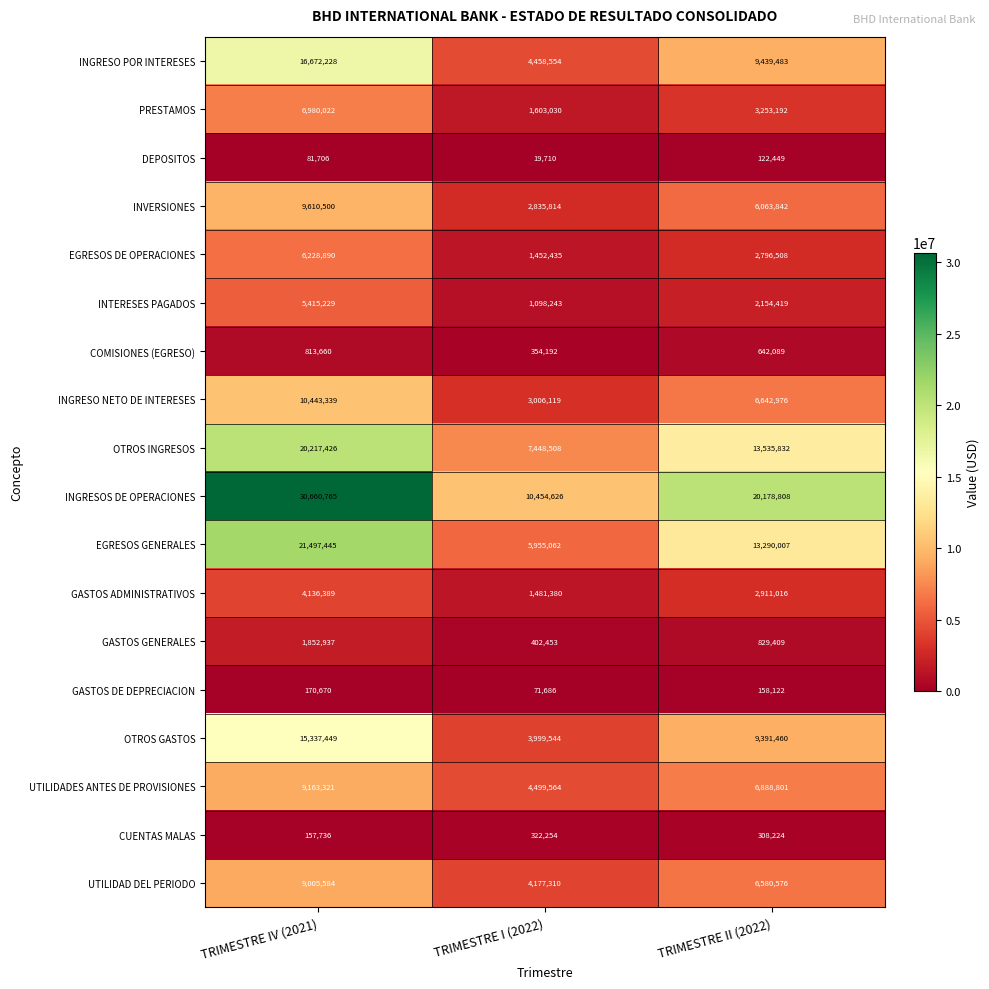

Which series changed the most between TRIMESTRE IV (2021) and TRIMESTRE II (2022)?

INGRESOS DE OPERACIONES